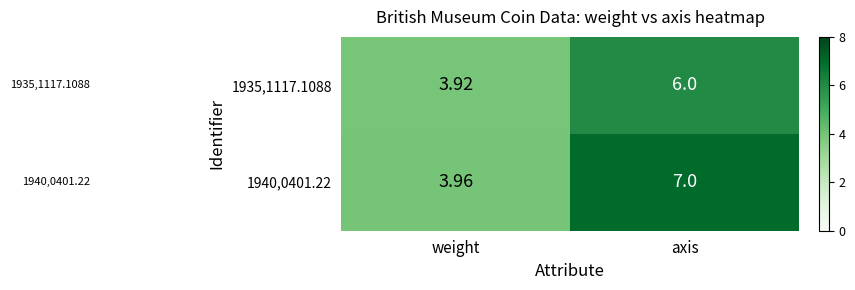

At which label does 1940,0401.22 reach its minimum?

weight